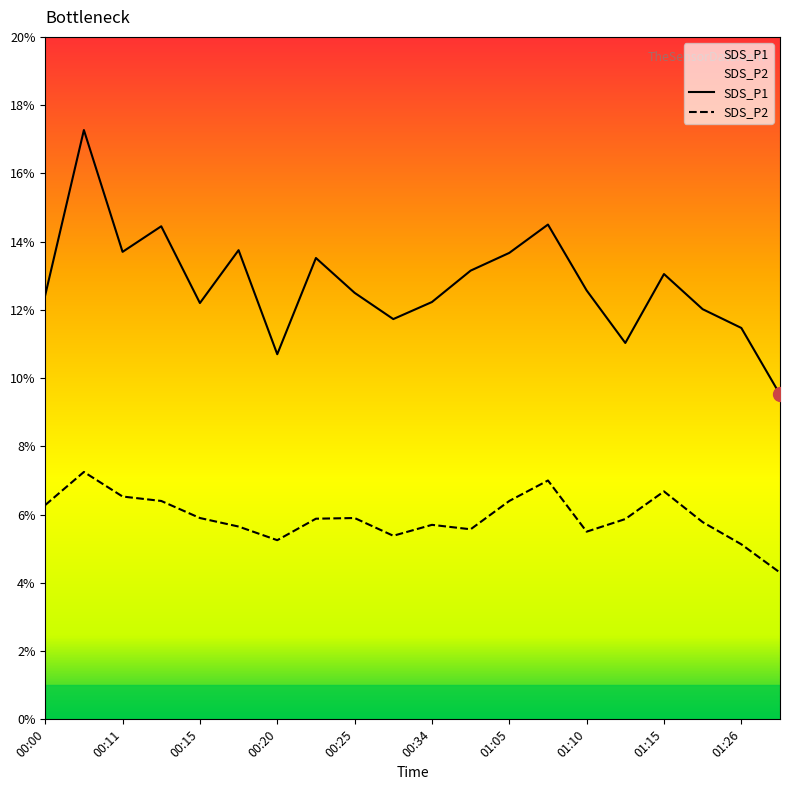

Reading left to right, transcribe all the data shown in this chart.

SDS_P1: 00:00=12.4	00:08=17.3	00:11=13.7	00:13=14.4	00:15=12.2	00:18=13.8	00:20=10.7	00:23=13.5	00:25=12.5	00:31=11.7	00:34=12.2	00:36=13.2	01:05=13.7	01:08=14.5	01:10=12.6	01:13=11.0	01:15=13.1	01:18=12.0	01:26=11.5	01:52=9.5
SDS_P2: 00:00=6.3	00:08=7.2	00:11=6.5	00:13=6.4	00:15=5.9	00:18=5.7	00:20=5.2	00:23=5.9	00:25=5.9	00:31=5.4	00:34=5.7	00:36=5.6	01:05=6.4	01:08=7.0	01:10=5.5	01:13=5.9	01:15=6.7	01:18=5.8	01:26=5.1	01:52=4.3